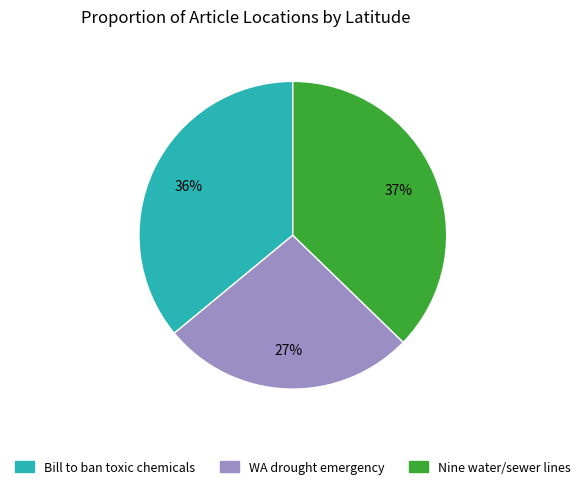

Is there a majority slice in this chart?

No